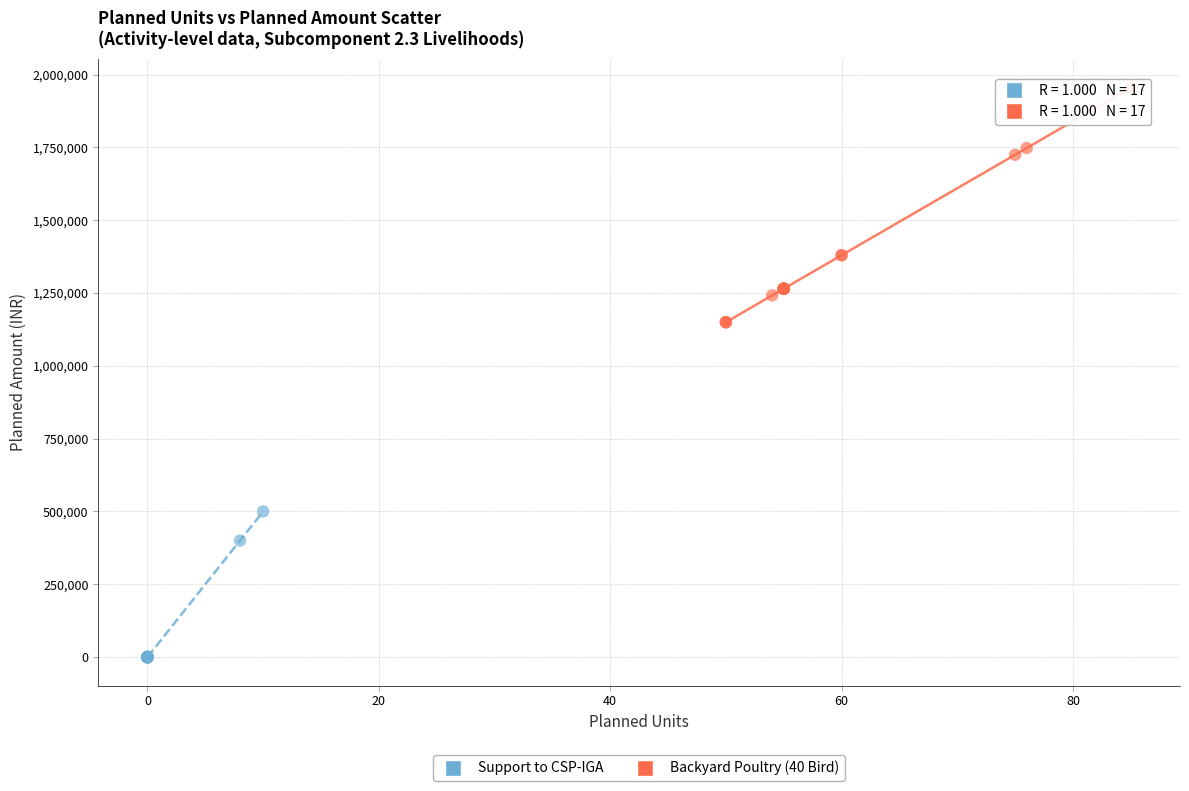

Which series reaches the maximum Y coordinate?

Backyard Poultry (40 Bird)